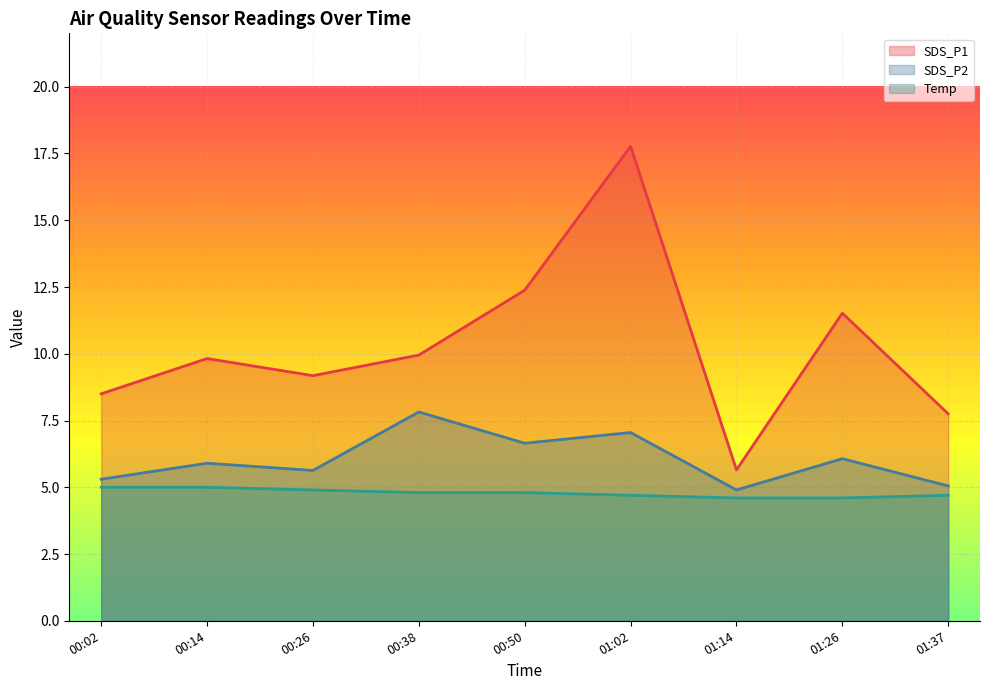

What is the label of the 5th point from the right?

00:50